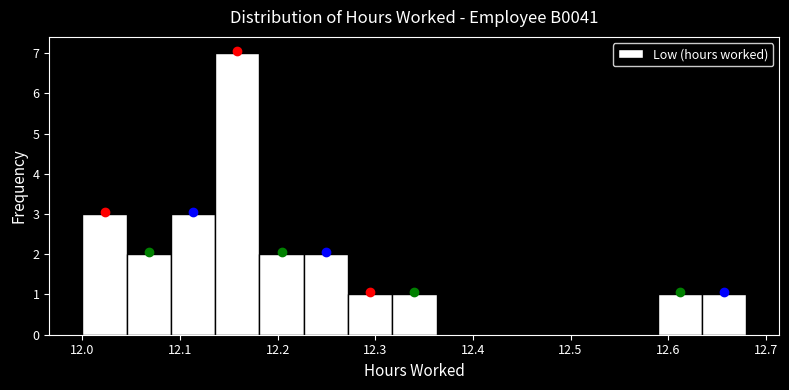

Reading left to right, transcribe this chart: for each bar, give the range it covers on the x-axis and its height. Neither the bar edges nor the heights are printed on the chart, so give them approximately, as read against the axes.

12.00 to 12.05: 3
12.05 to 12.09: 2
12.09 to 12.14: 3
12.14 to 12.18: 7
12.18 to 12.23: 2
12.23 to 12.27: 2
12.27 to 12.32: 1
12.32 to 12.36: 1
12.36 to 12.41: 0
12.41 to 12.45: 0
12.45 to 12.50: 0
12.50 to 12.54: 0
12.54 to 12.59: 0
12.59 to 12.63: 1
12.63 to 12.68: 1